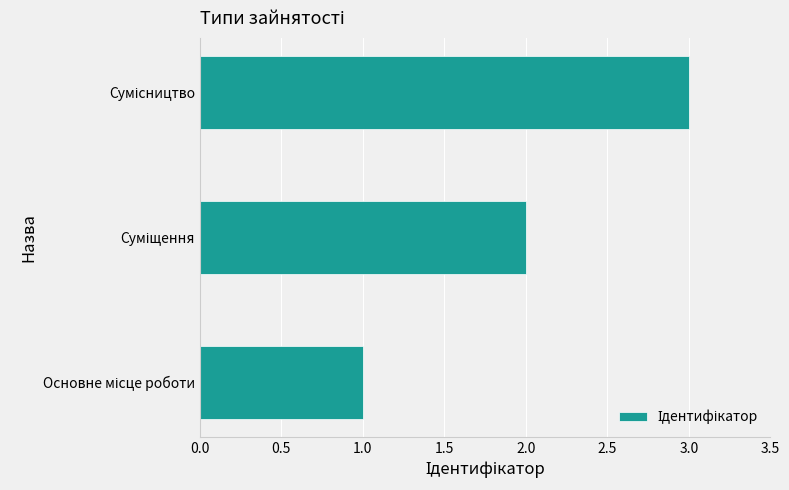

What is the sum of all values?

6